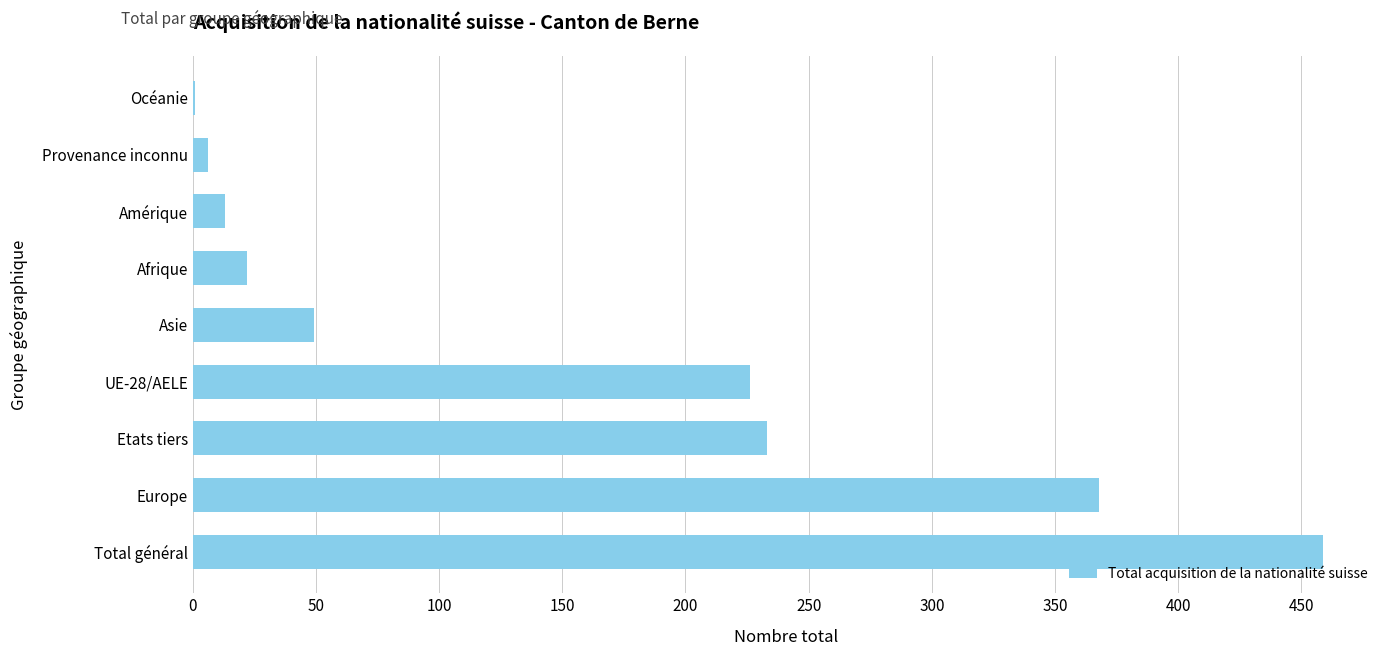

Is it true that the value at Europe is 167?

False